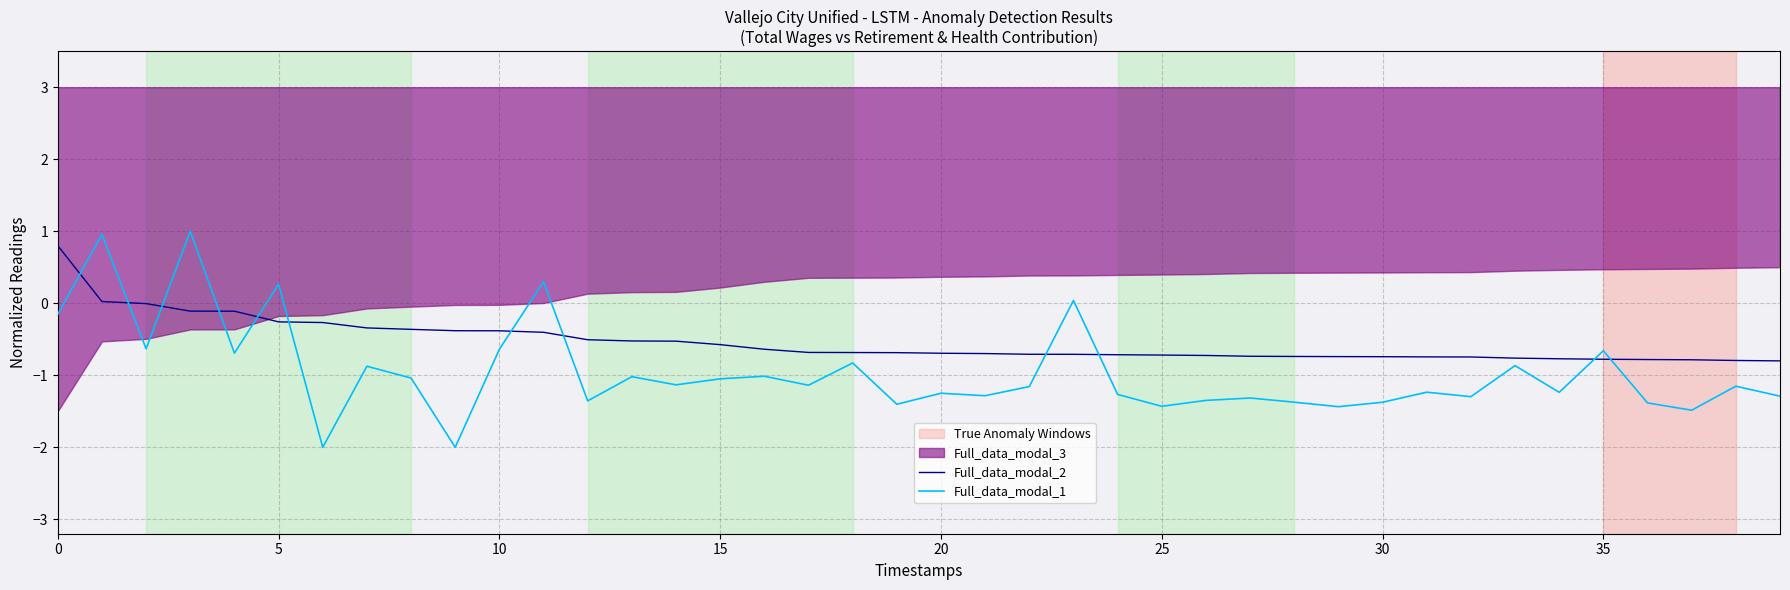

What is the label of the 18th point from the right?

22